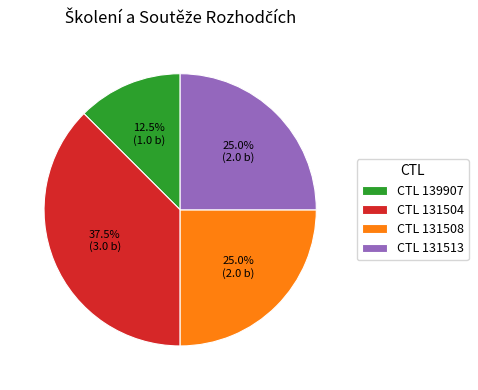

How many slices are in this pie chart?

4